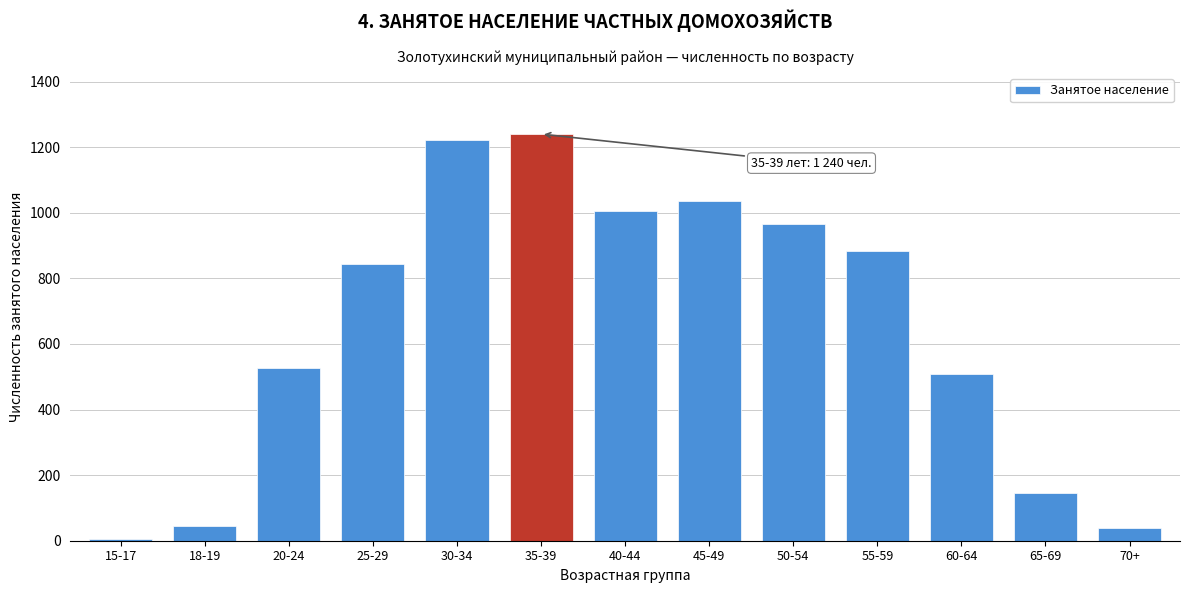

Reading left to right, extract all data points from this chart.

6	46	528	845	1223	1240	1007	1037	965	885	508	146	39